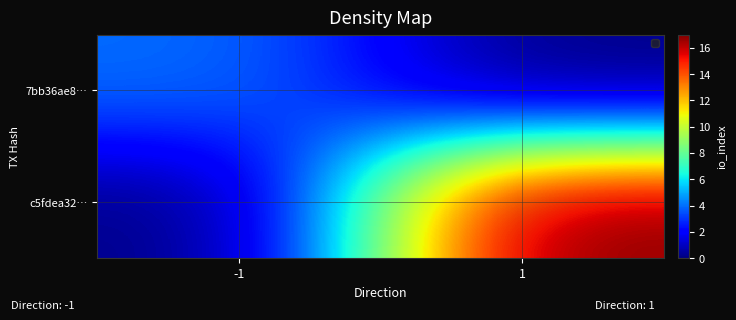

Rank the series at -1 from lowest to highest value.

c5fdea32…, 7bb36ae8…